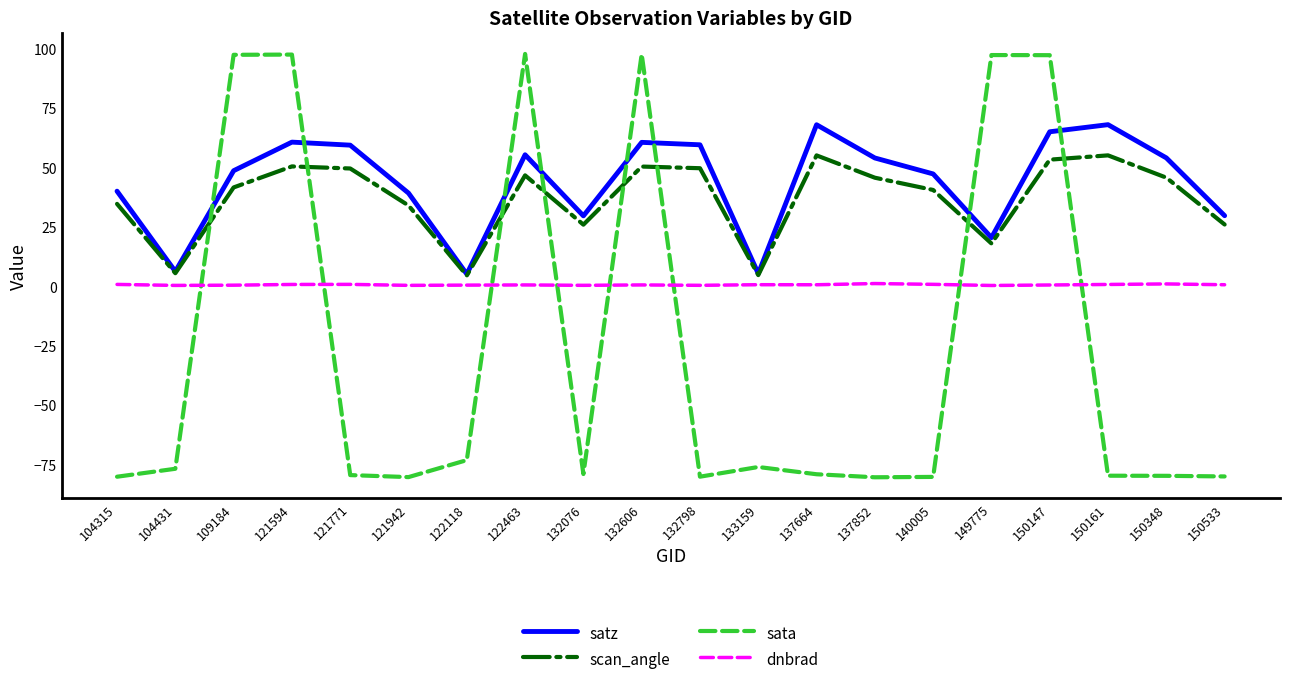

How many interior local peaks does the satz series have?

5